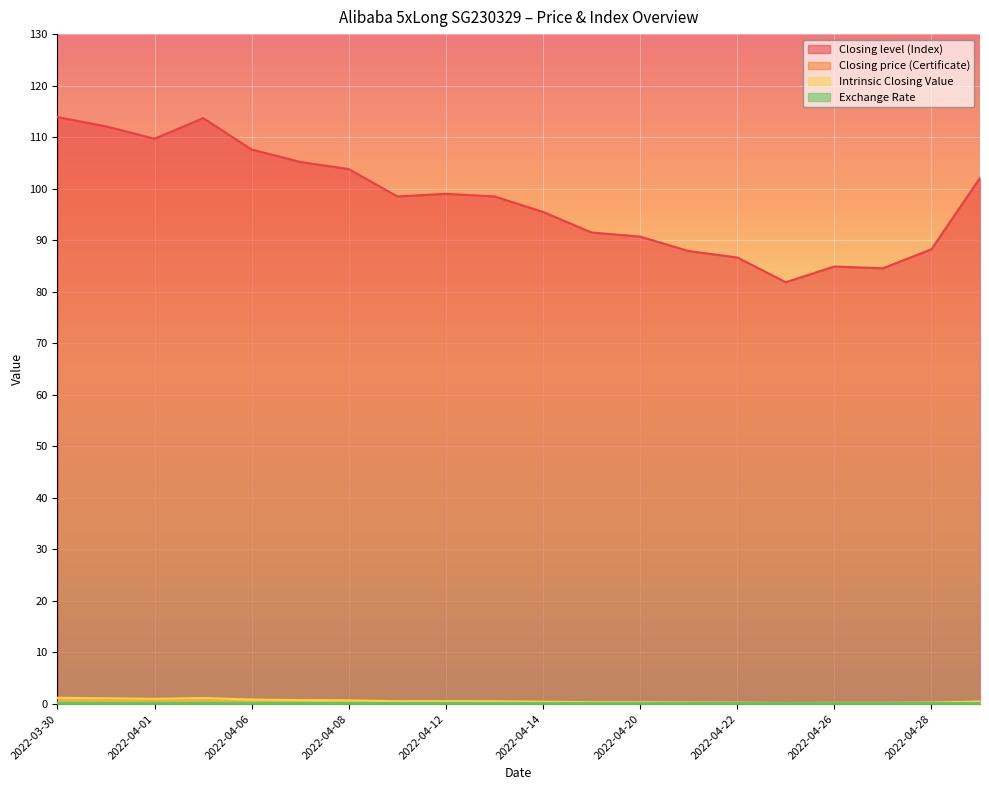

Is the value of Closing price (Certificate) at 2022-04-19 greater than the value of Exchange Rate at 2022-04-04?

Yes